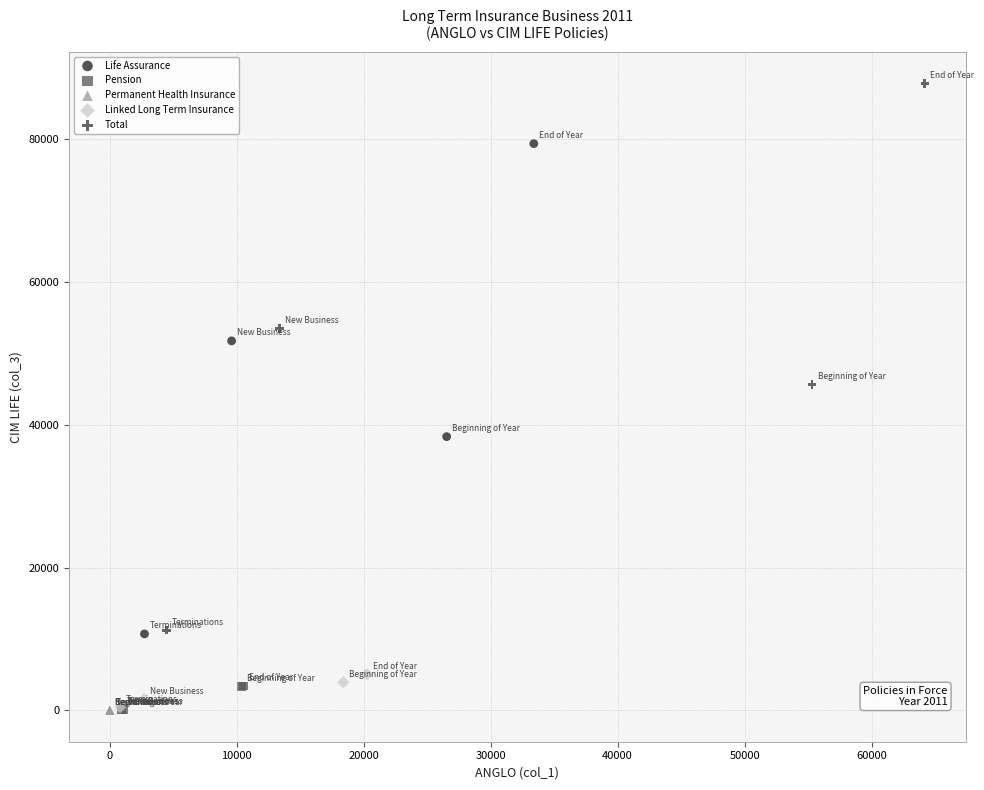

Which series has the largest Y range (max minus min)?

Total